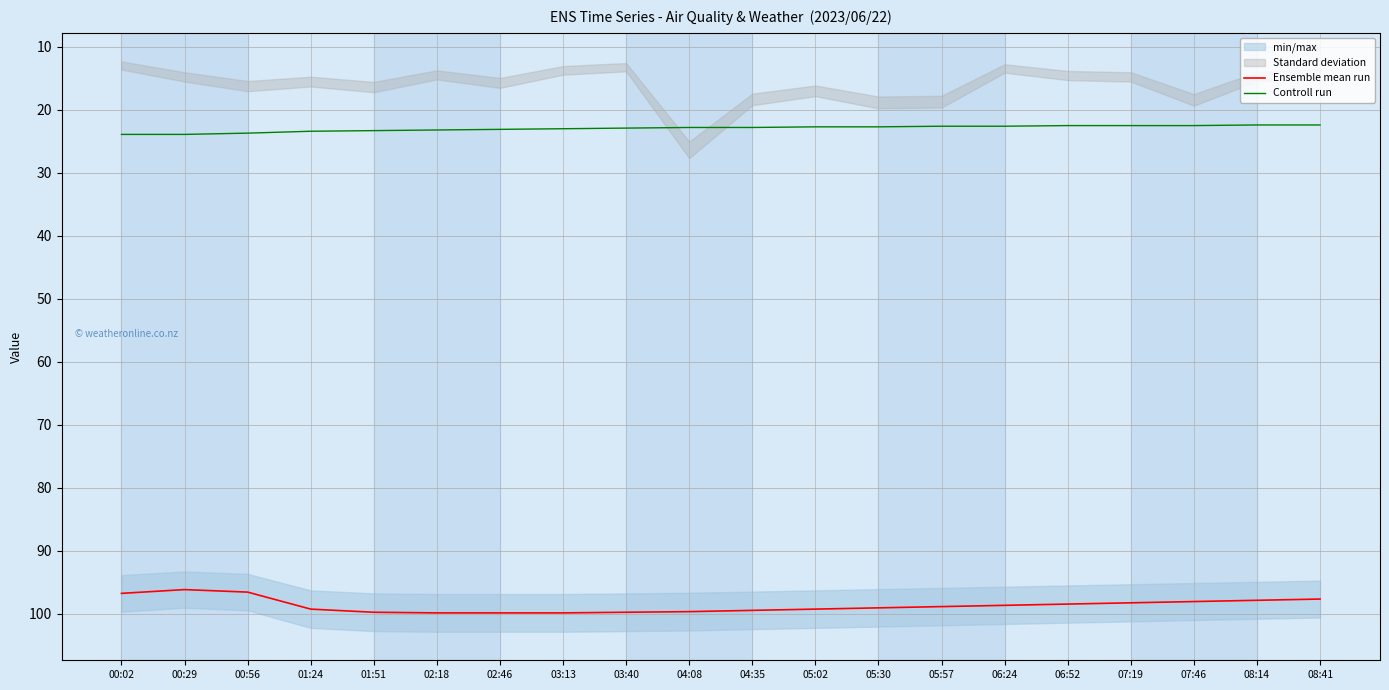

Rank the categories by Ensemble mean run value from lowest to highest.

00:29, 00:56, 00:02, 08:41, 08:14, 07:46, 07:19, 06:52, 06:24, 05:57, 05:30, 01:24, 05:02, 04:35, 04:08, 01:51, 03:40, 02:18, 02:46, 03:13